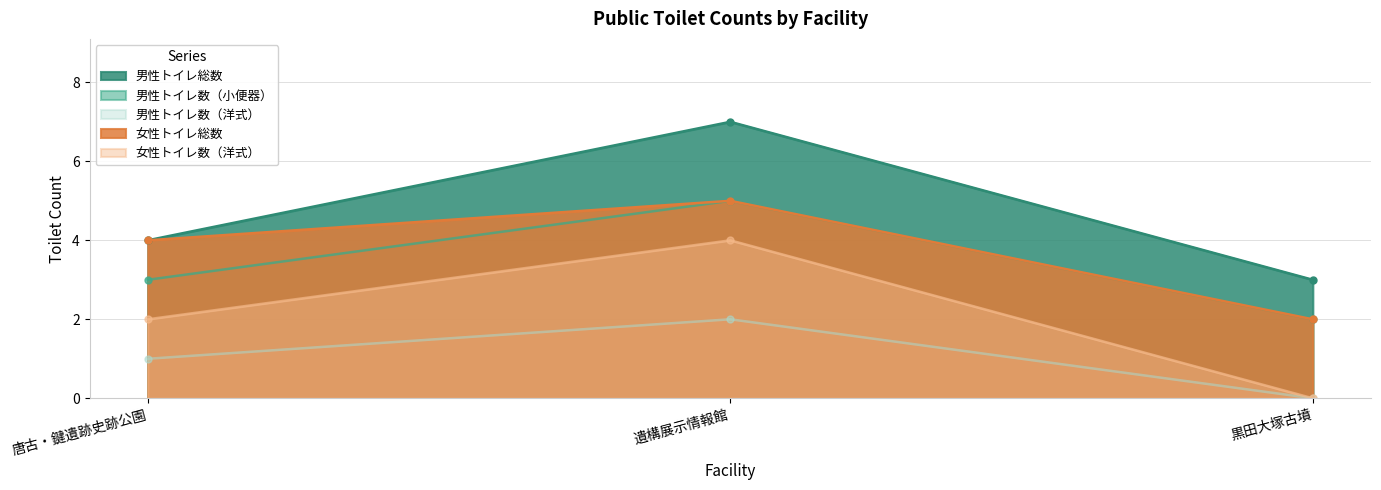

At how many categories does at least one series exceed 2?

3